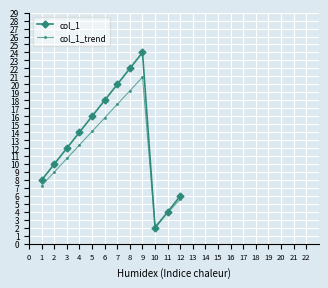

At which category does col_1_trend reach its first local valley?

10